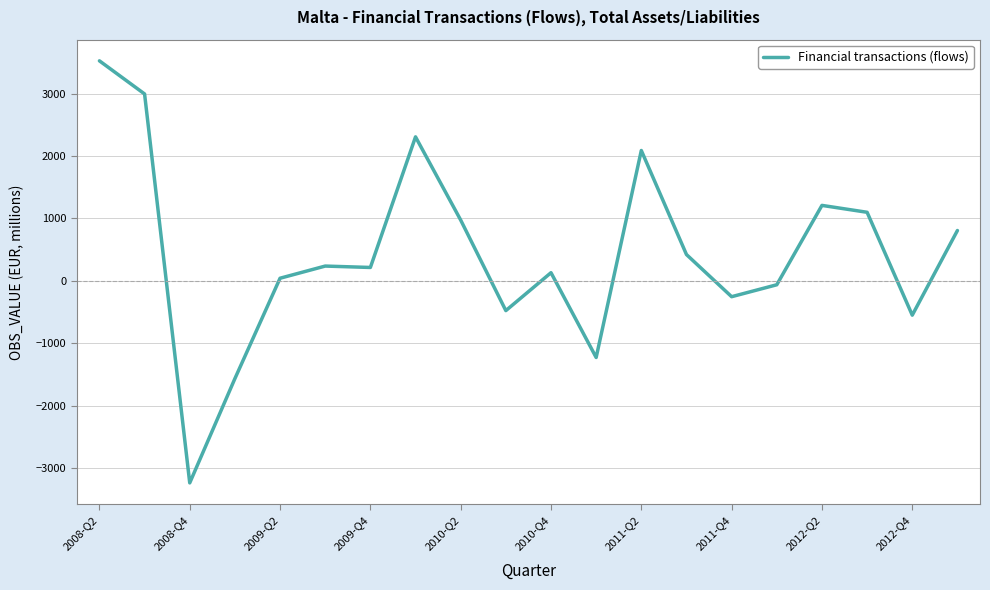

What is the smallest value displayed?

-3240.3